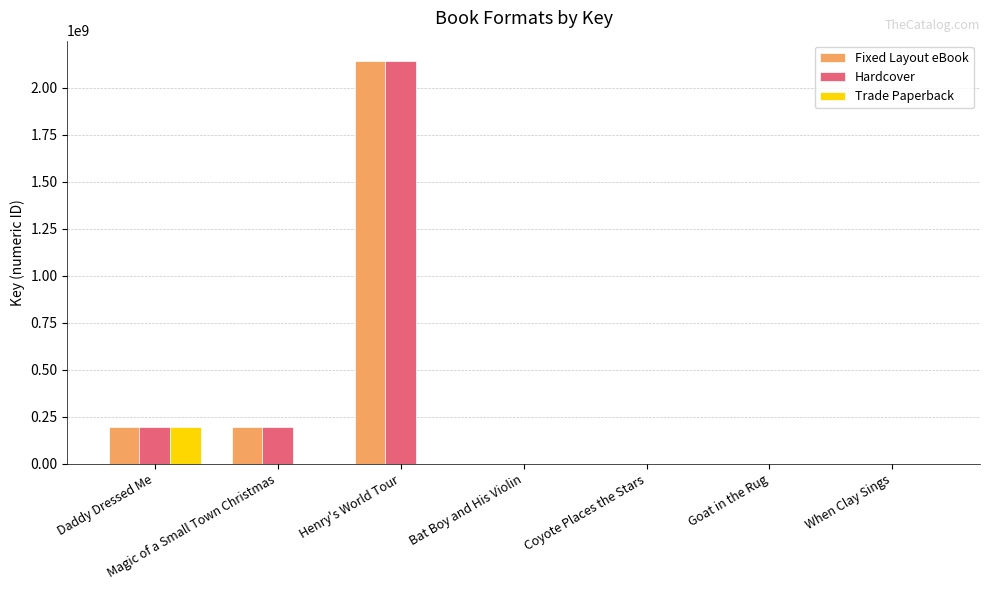

What are all the series names shown in the legend?

Fixed Layout eBook, Hardcover, Trade Paperback